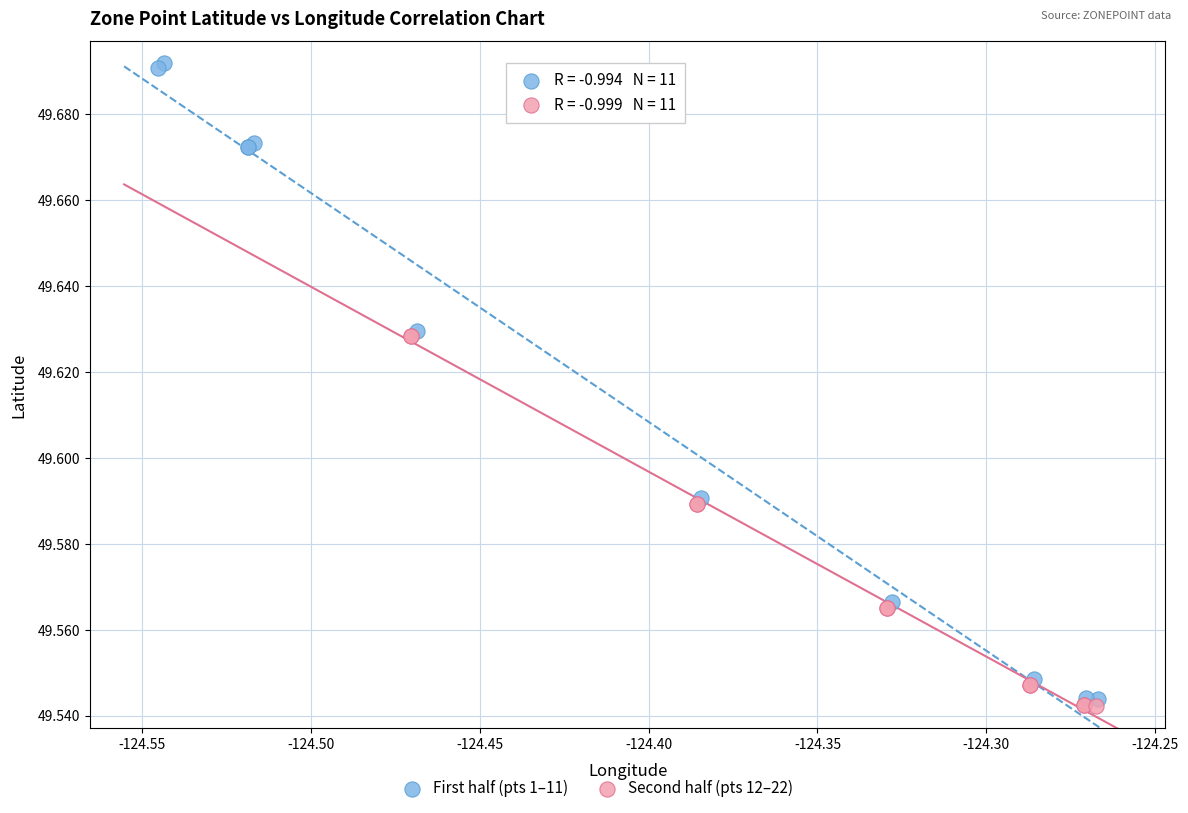

Which series contains the highest Y value?

First half (pts 1–11)